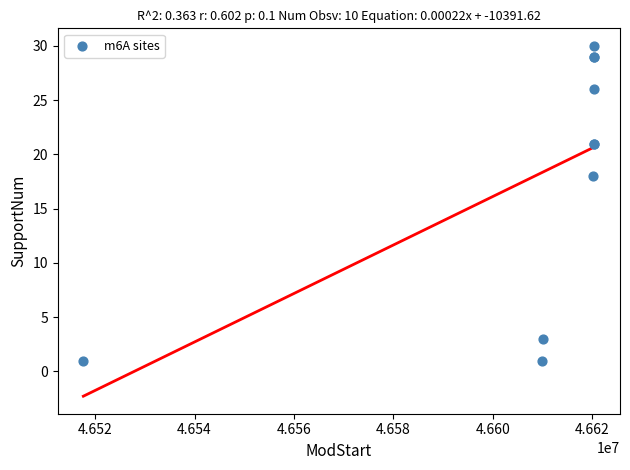

What Y value in the scatter plot is closest to 15?

18